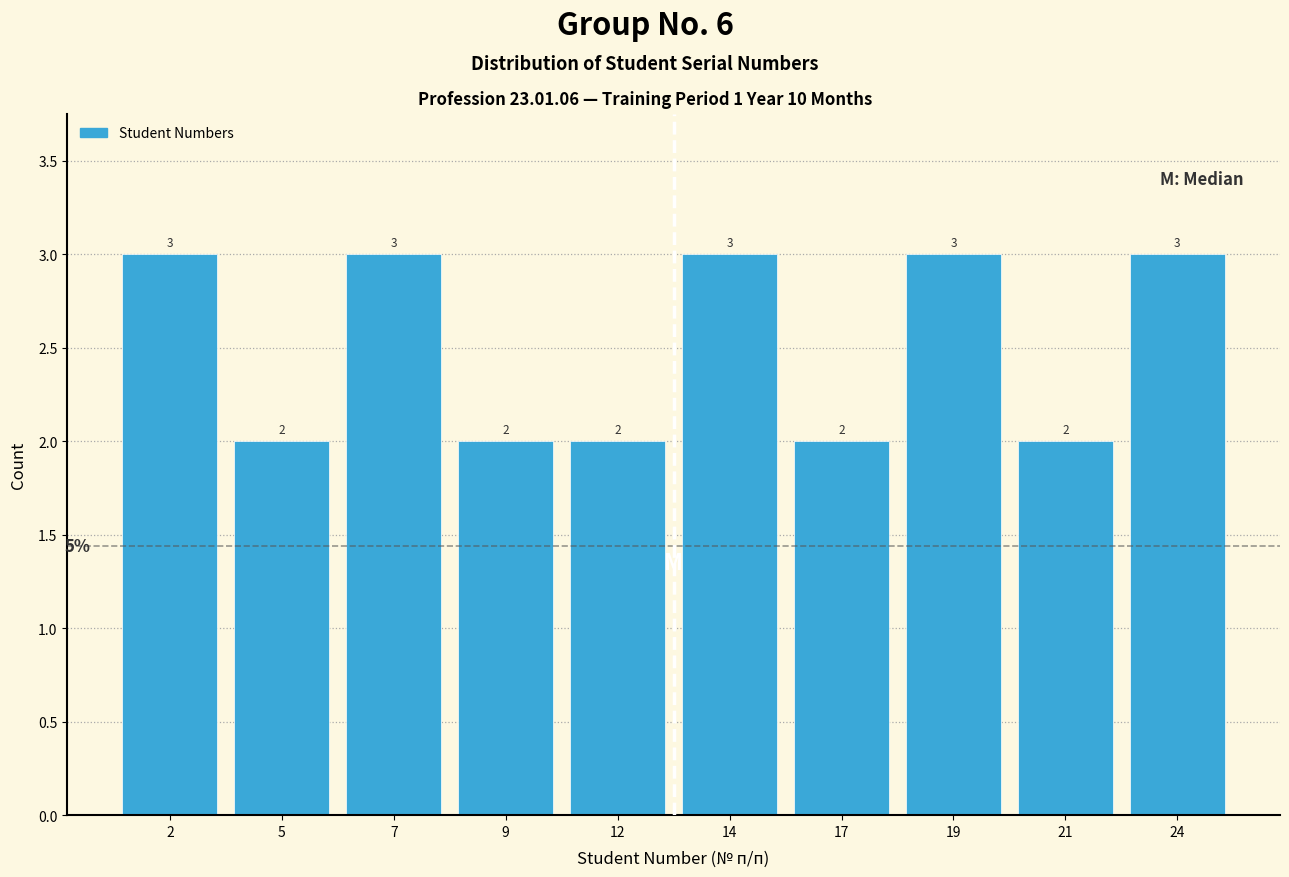

Reading left to right, extract all data points from this chart.

2=3	5=2	7=3	9=2	12=2	14=3	17=2	19=3	21=2	24=3